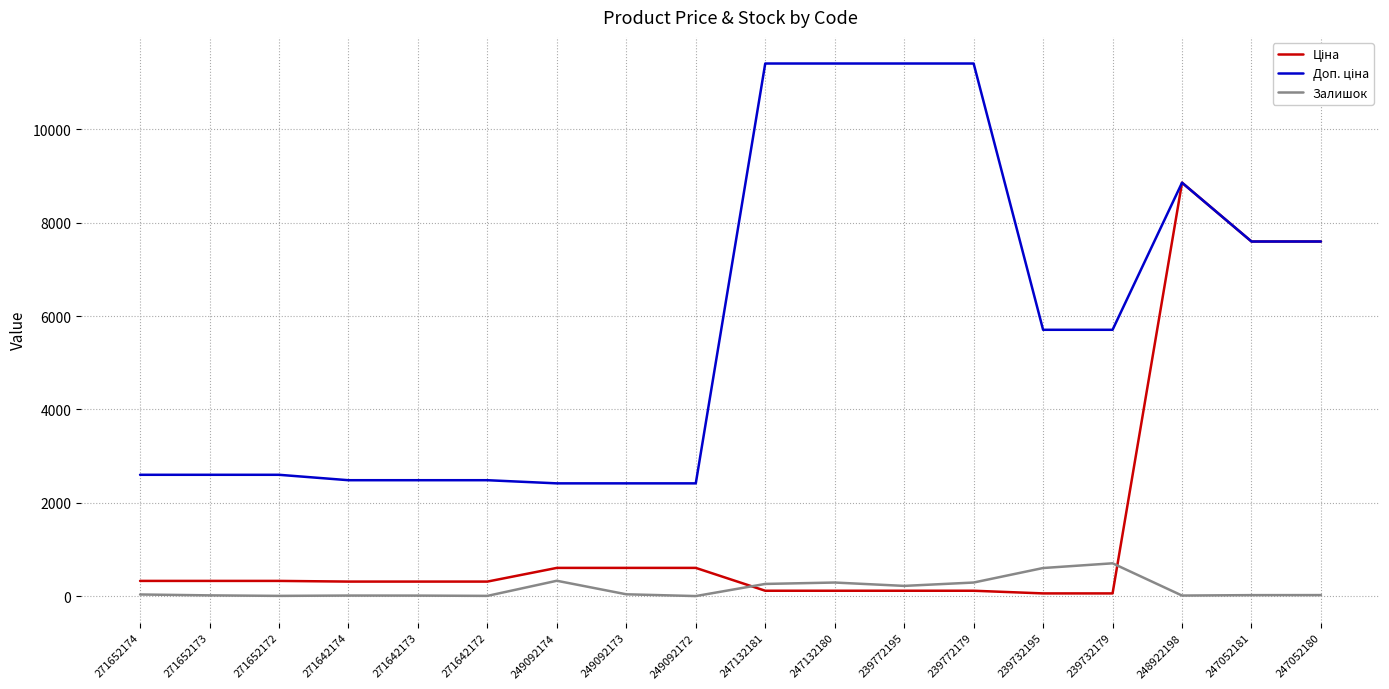

Is it true that Залишок equals 15.0 at 271652173?

True